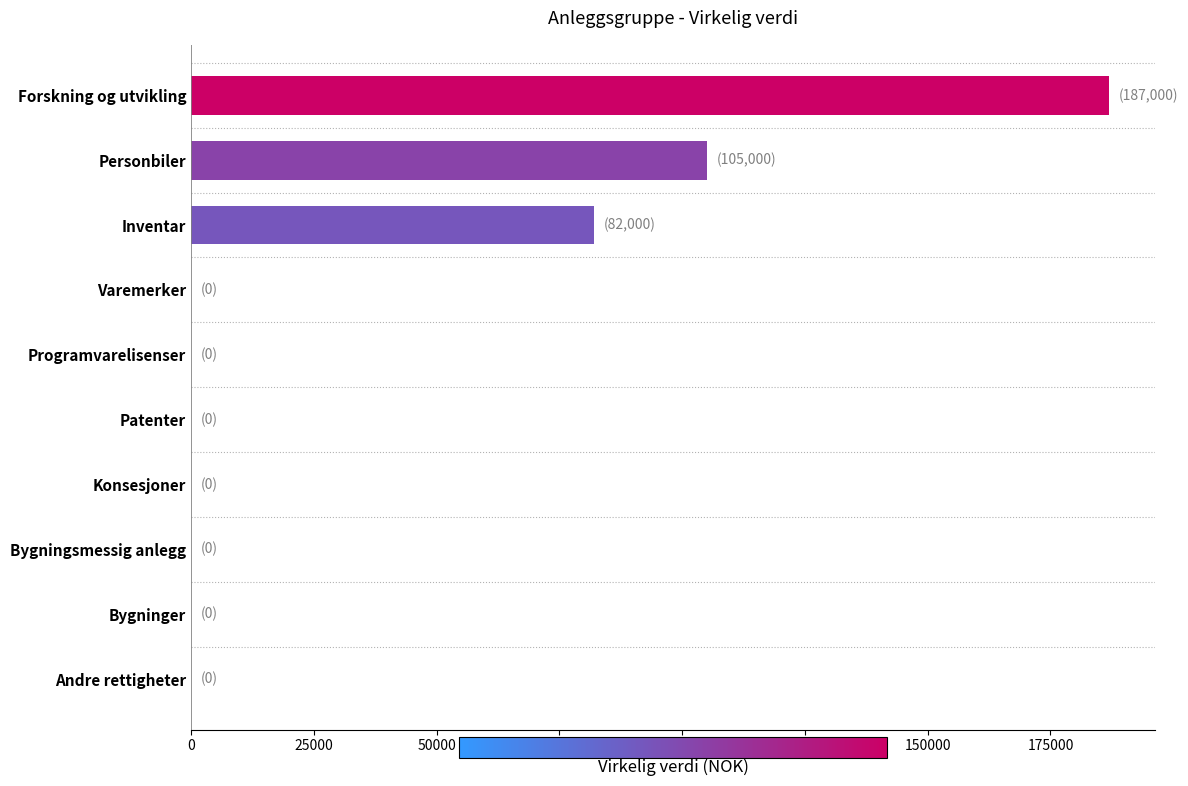

Count the number of data series in this chart.

1